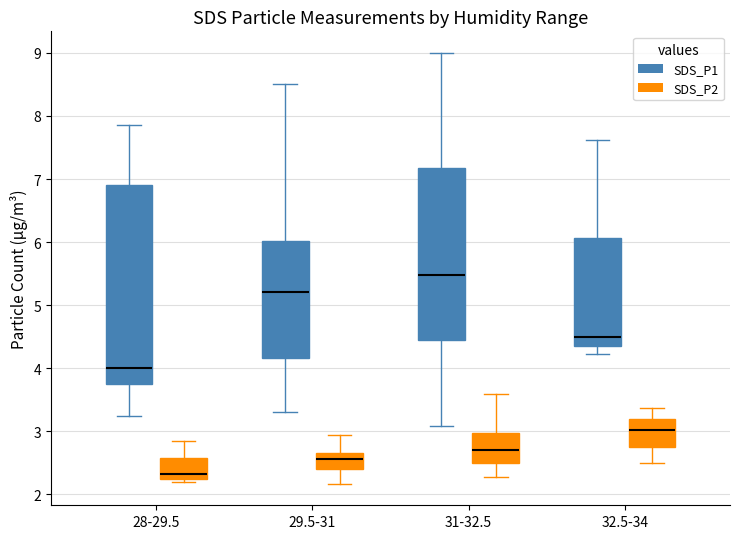

Where does the upper whisker of the box for 32.5-34 (SDS_P1) end on the y-axis? The values are not printed on the chart, so give them approximately, as read against the axis.

7.6